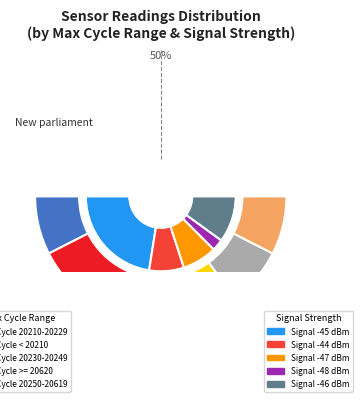

Combined, what portion of the pie is 28 and 28?

10.0%